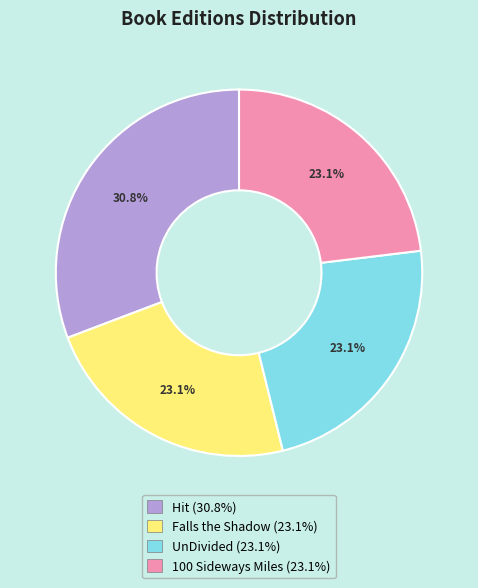

How many slices are in this pie chart?

4